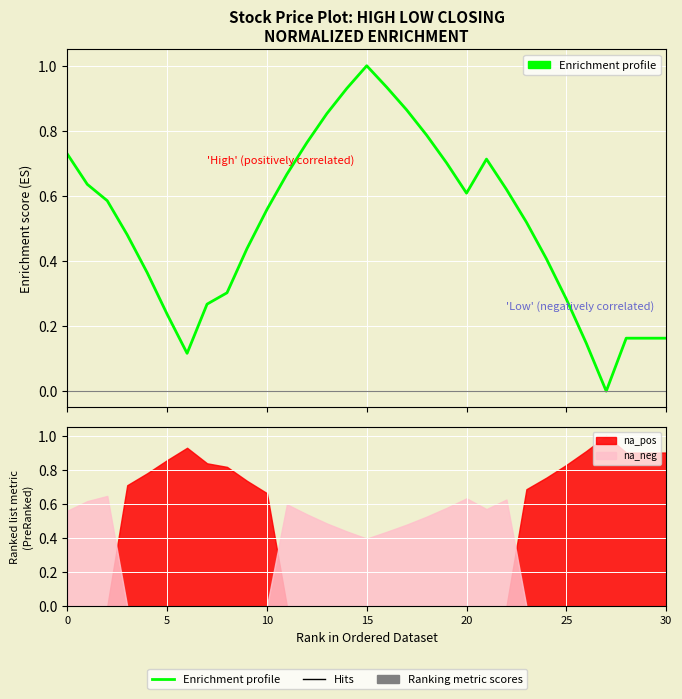

What is the label of the 30th point from the right?

5